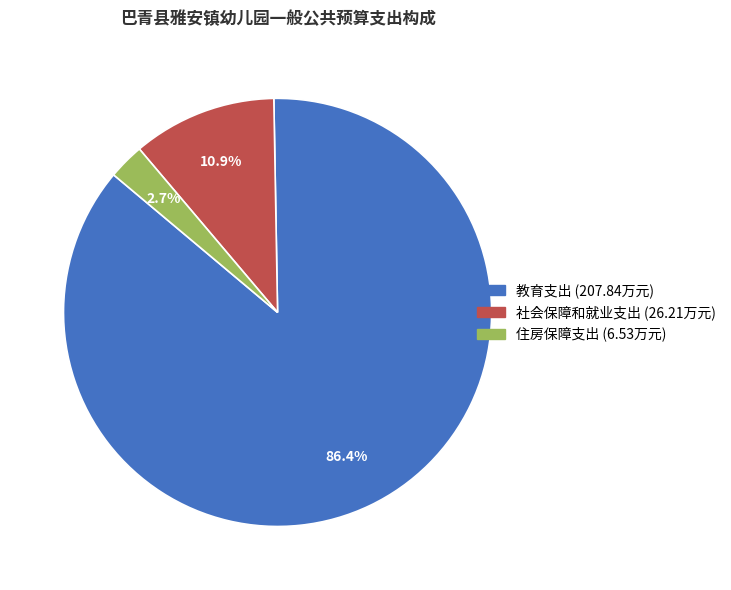

Is the sum of 教育支出 and 住房保障支出 greater than half?

Yes